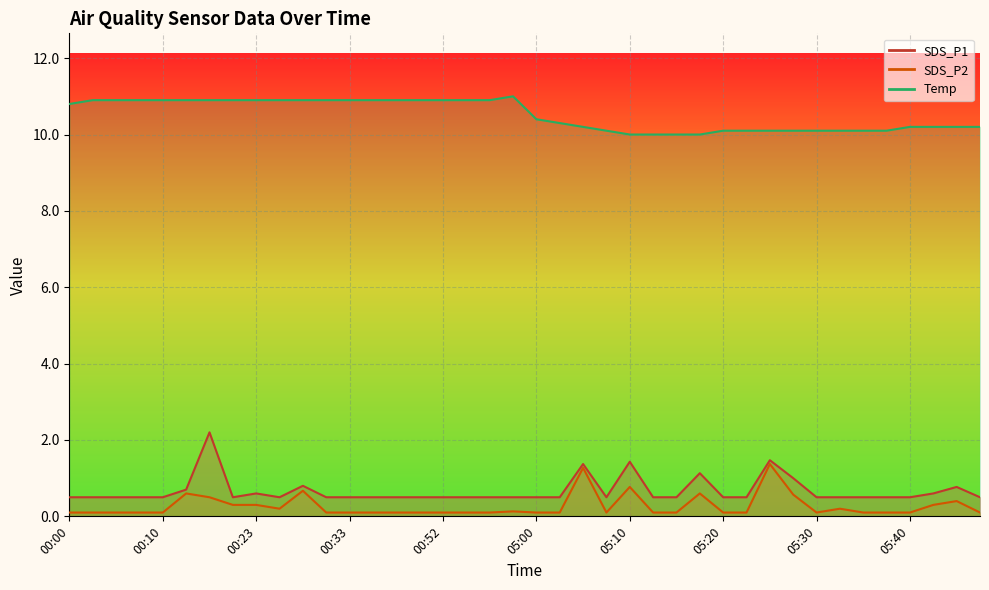

True or false: SDS_P2 and SDS_P1 cross at least once.

False